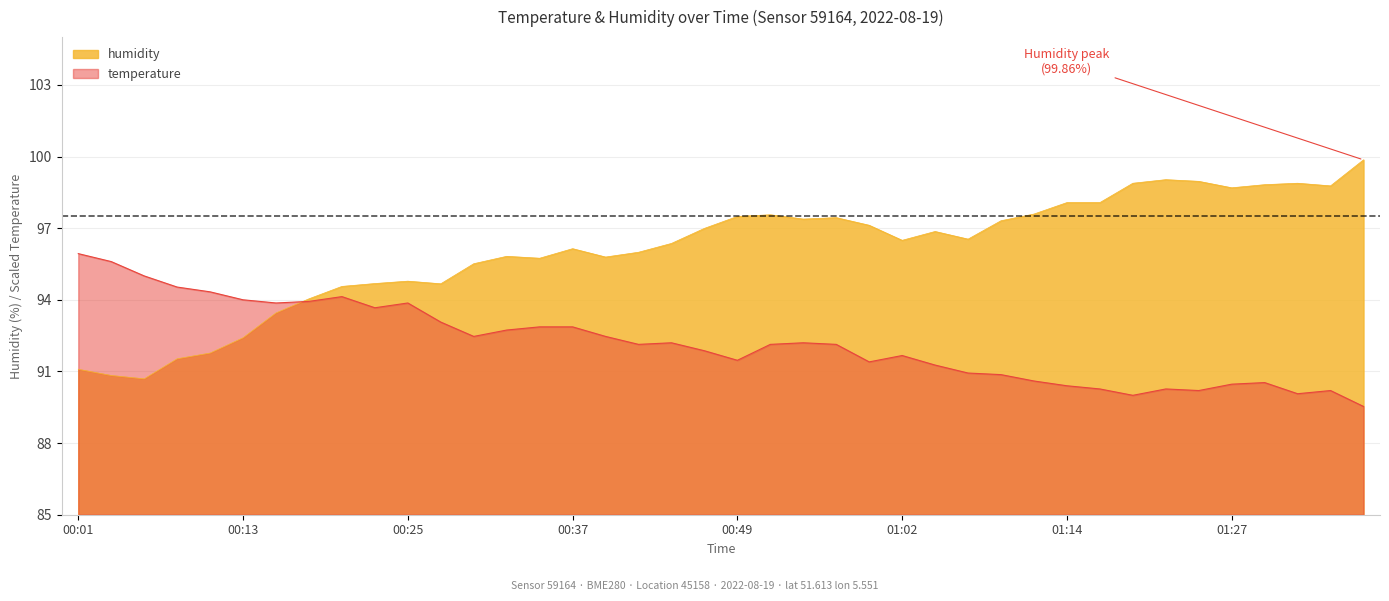

What position from the right is 00:13?

35